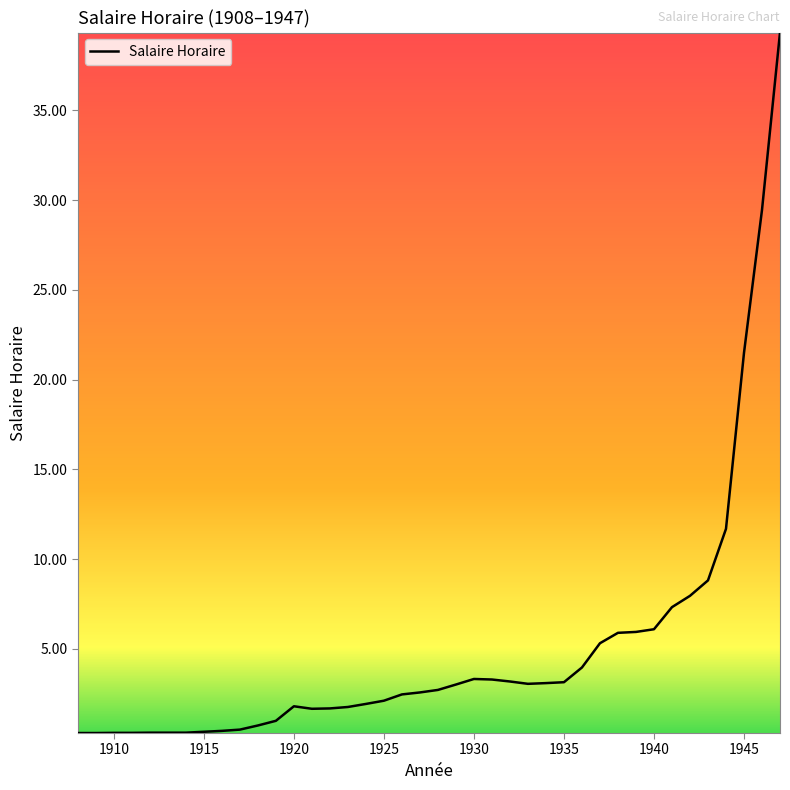

What is the greatest value displayed?

39.3